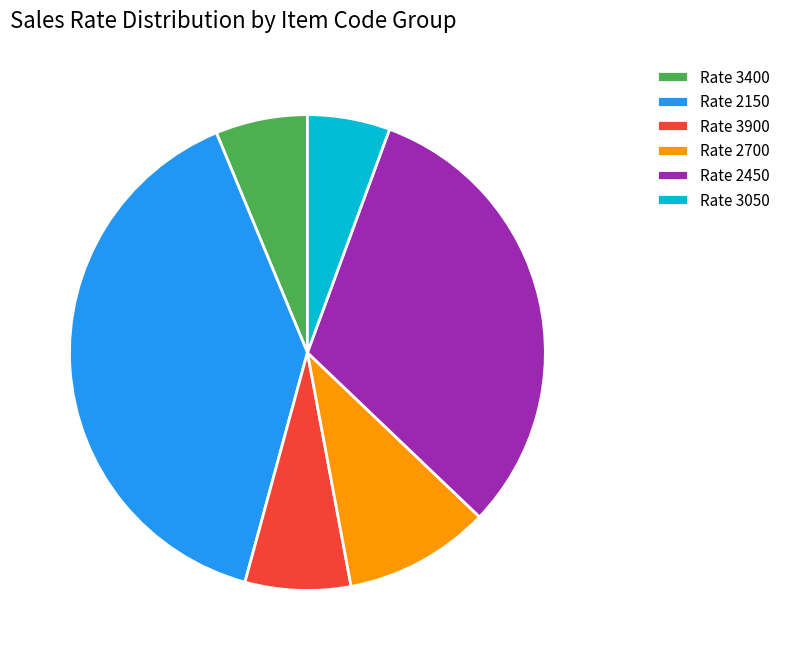

Does any single category account for the majority?

No